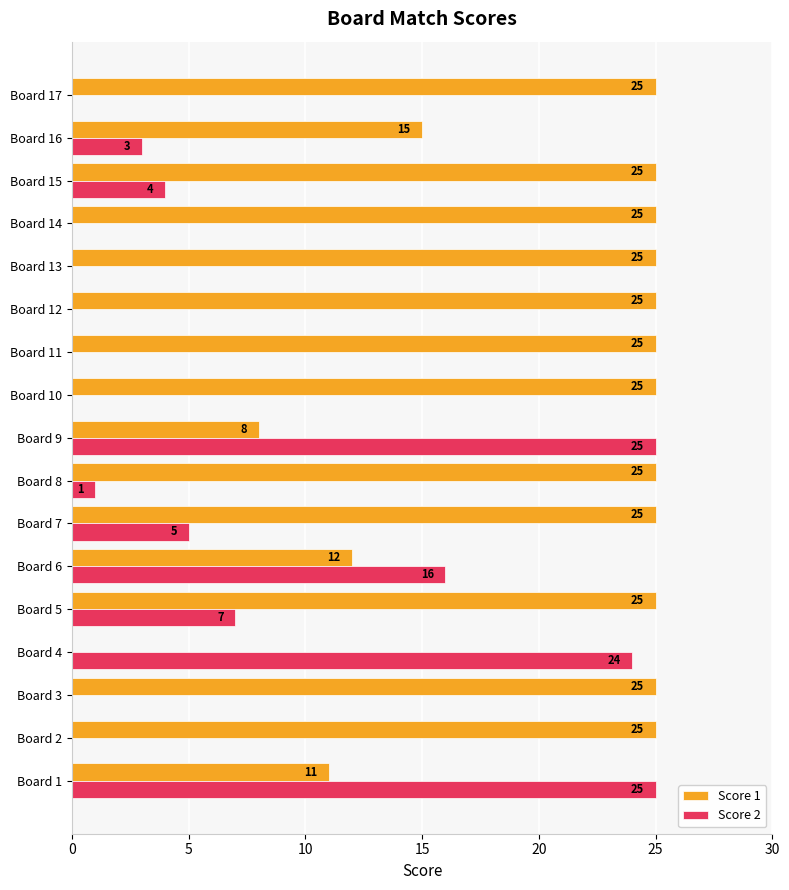

The Score 2 series shows 5 at Board 7. True or false?

True